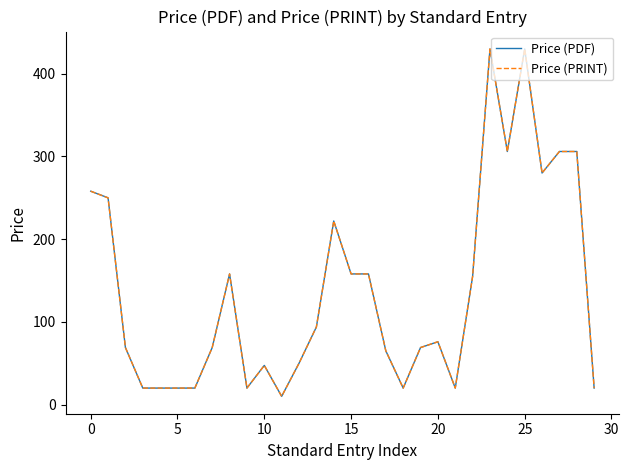

True or false: Price (PDF) and Price (PRINT) intersect in this chart.

False